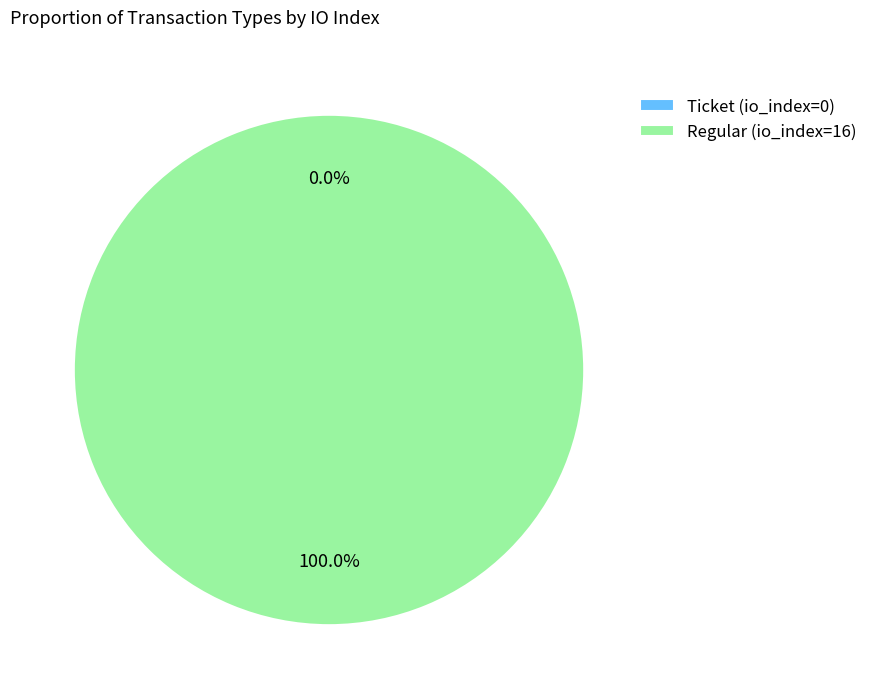

Between Regular (io_index=16) and Ticket (io_index=0), which is larger?

Regular (io_index=16)